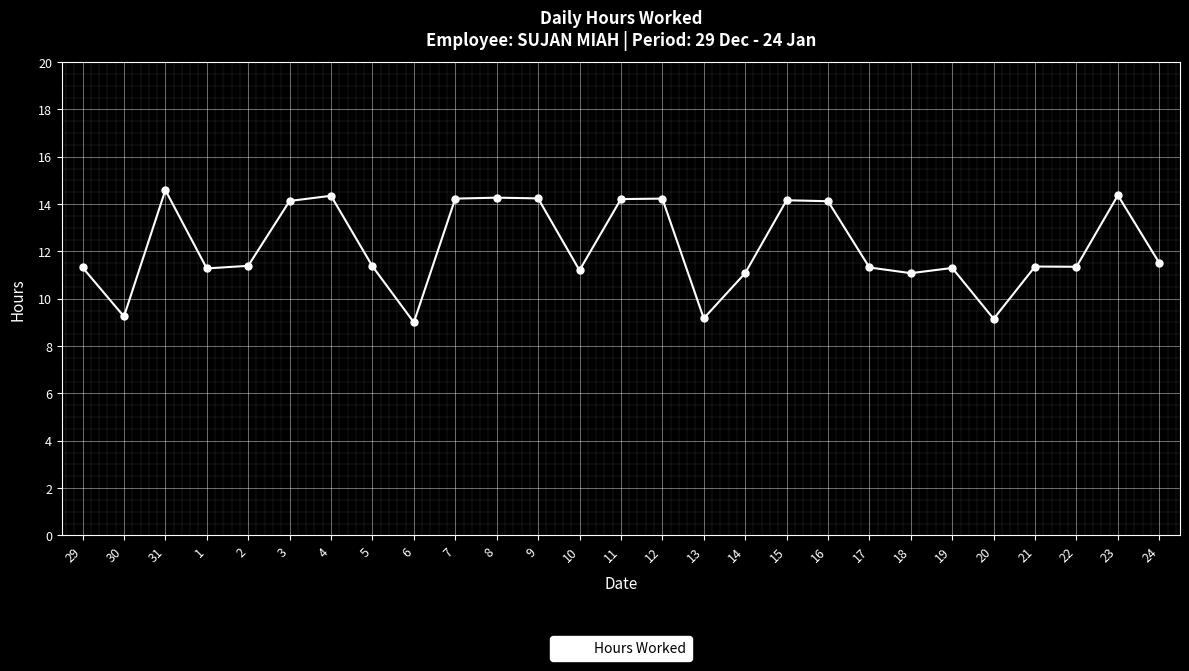

What is the change in value from 13 to 15?

+5.0